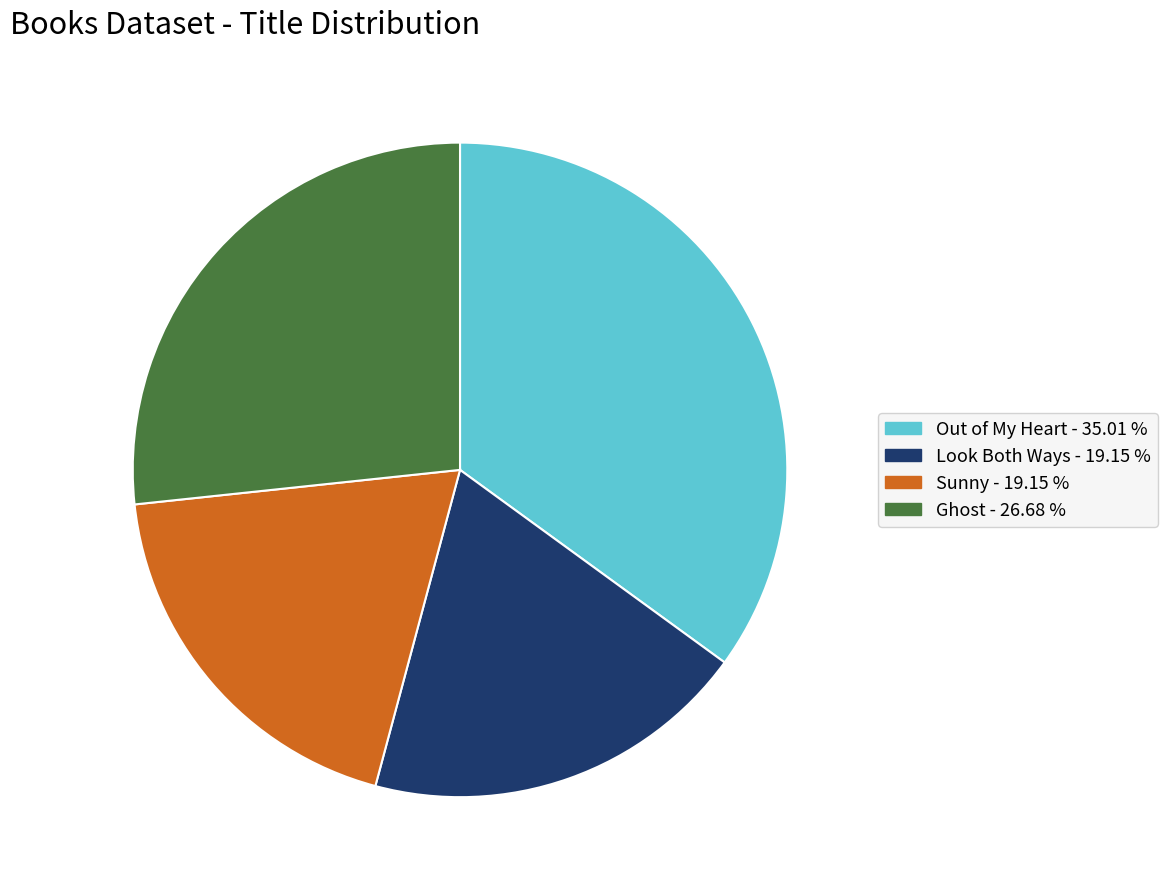

Is Ghost the majority of the pie?

No